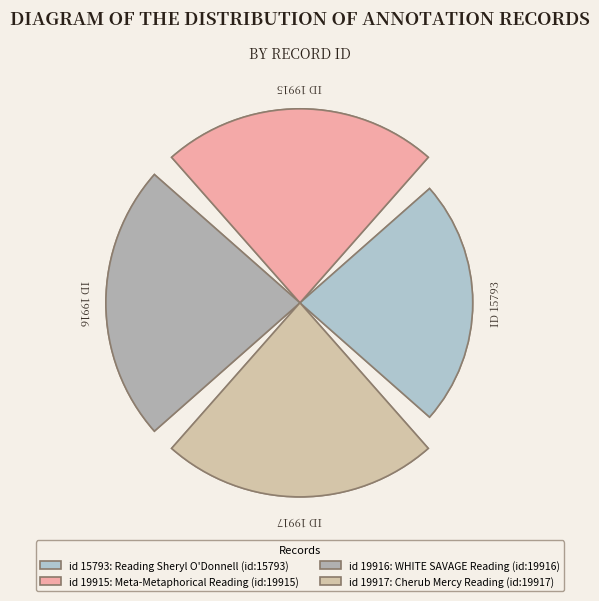

The Cherub Mercy Reading (id:19917) slice represents 15% of the pie. True or false?

False